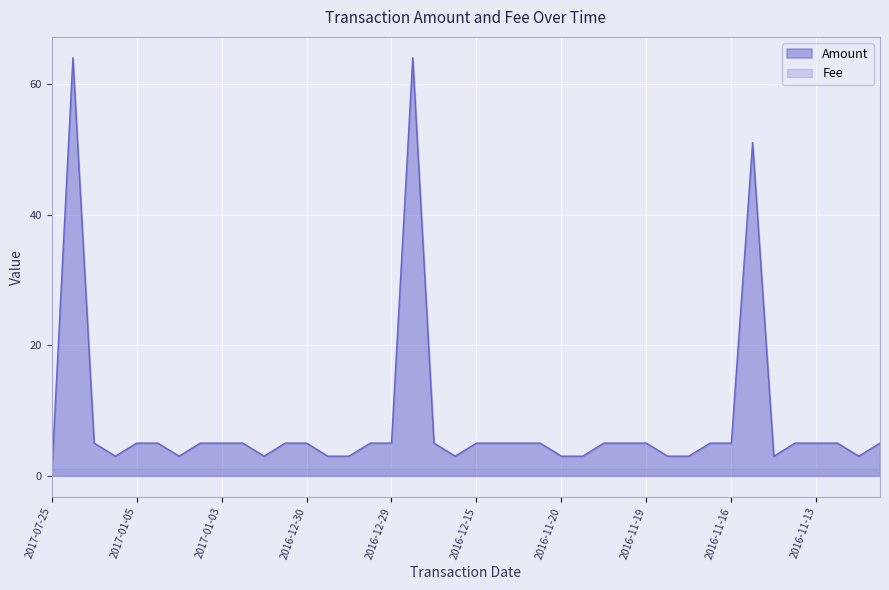

At which category does the chart reach its peak across all series?

2017-01-16